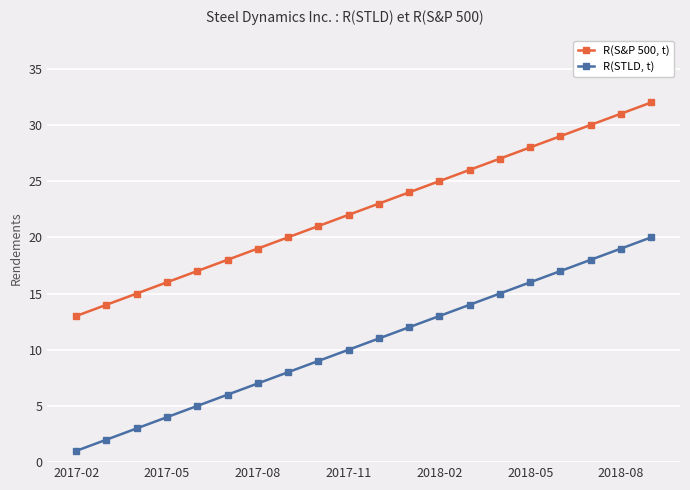

What is the lowest value of the R(S&P 500, t) series?

13